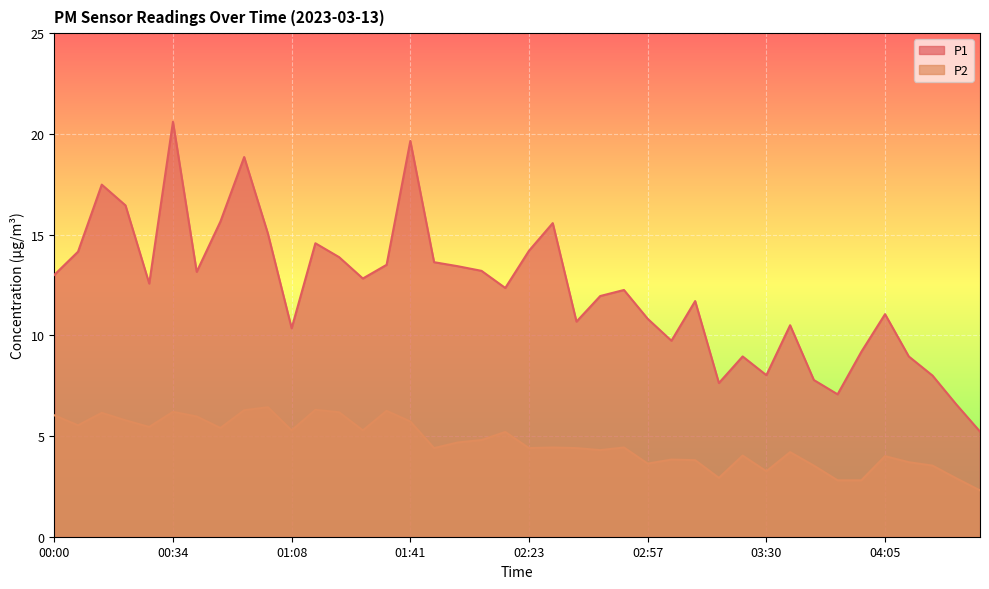

What are all the series names shown in the legend?

P1, P2